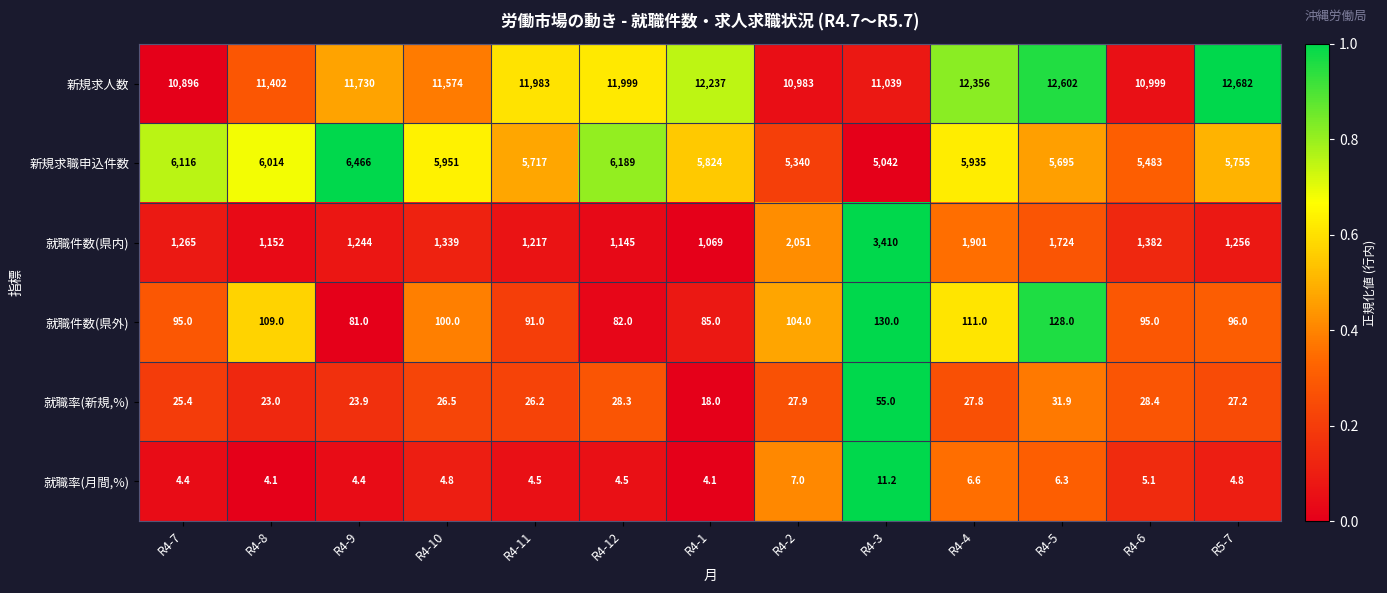

What is the minimum value shown in the chart?

4.1